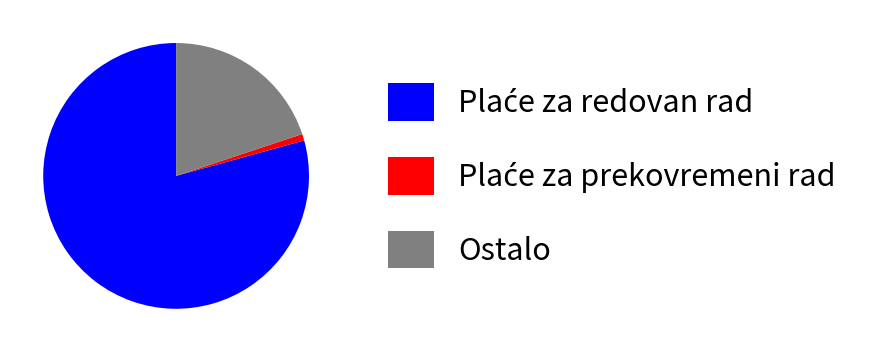

Does any single category account for the majority?

Yes